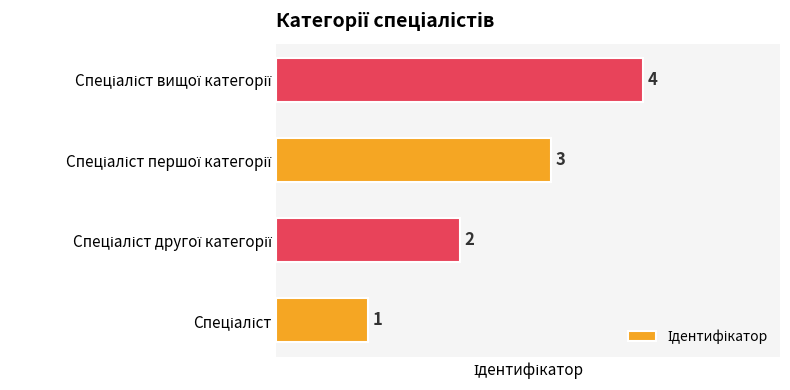

Count the values in the range 2 to 4.

3